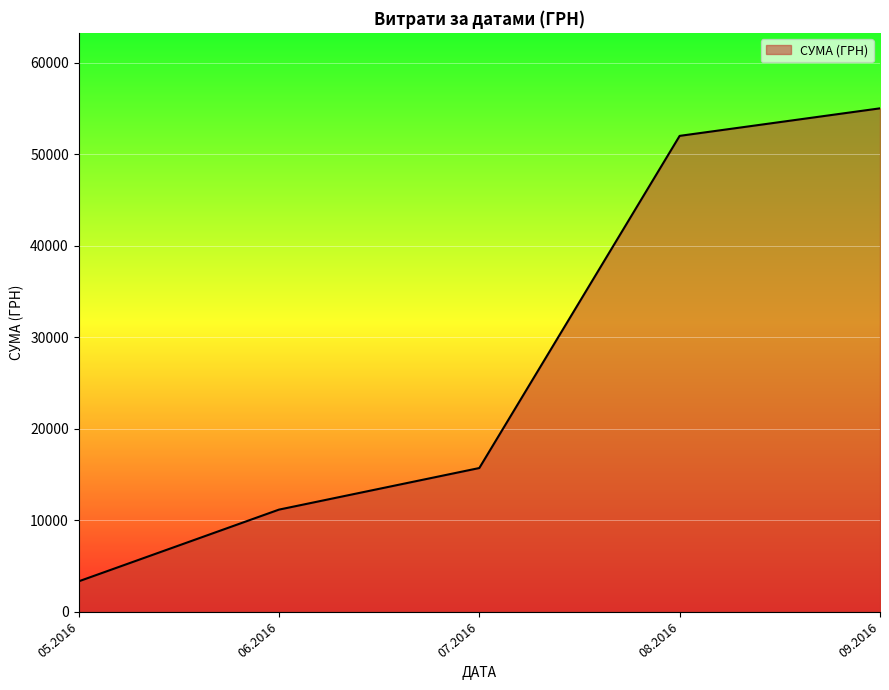

Is it true that the value at 06.2016 is 11144.0?

True